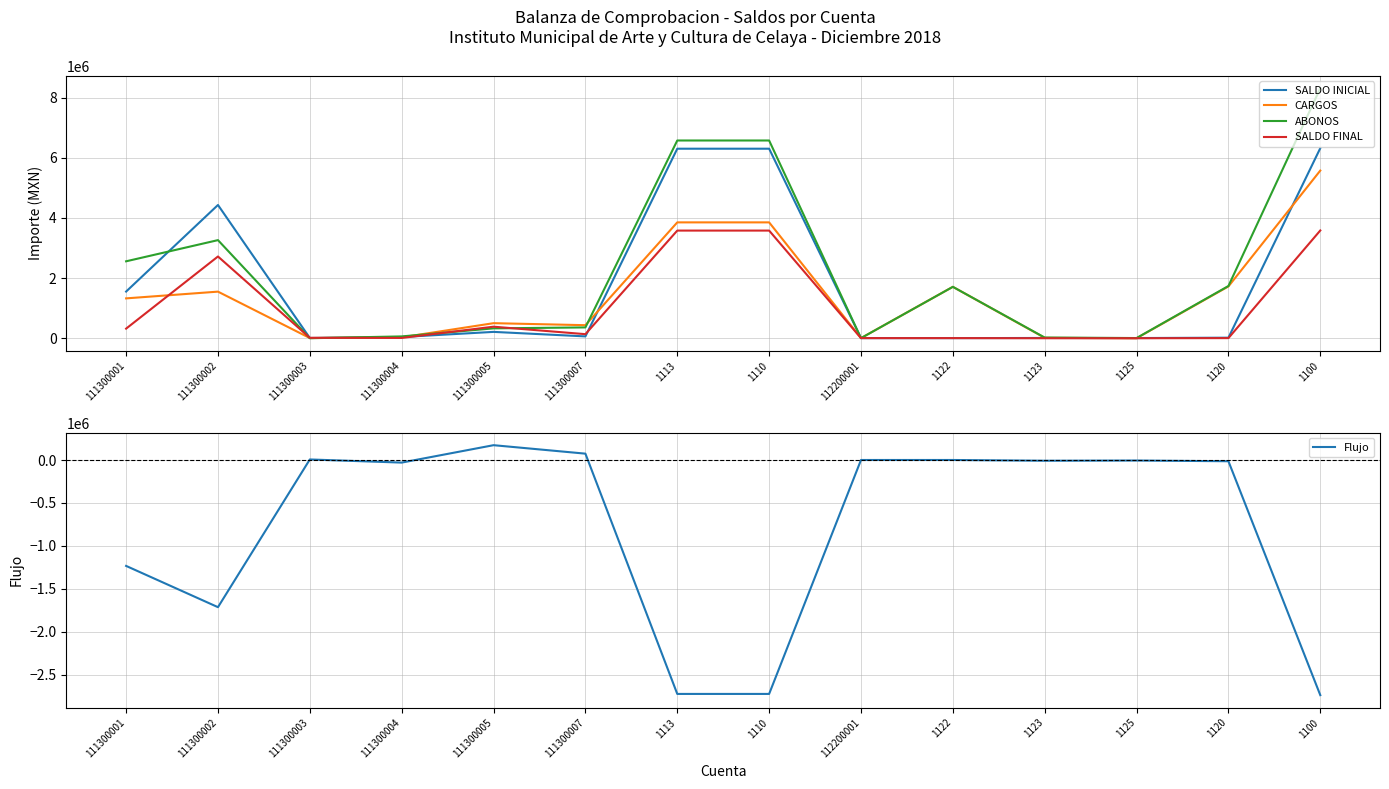

At which category does the chart reach its peak across all series?

1100